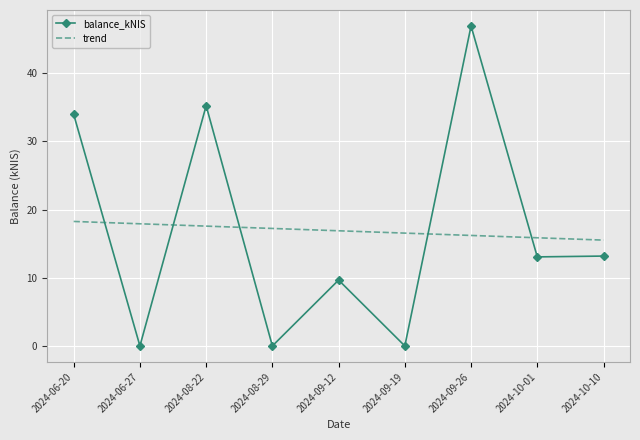

The balance_kNIS series shows 14.7 at 2024-06-20. True or false?

False